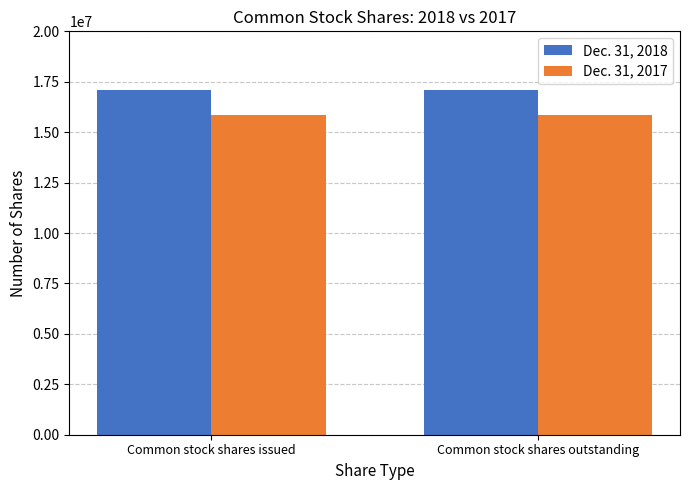

What is the smallest value displayed?

15853719